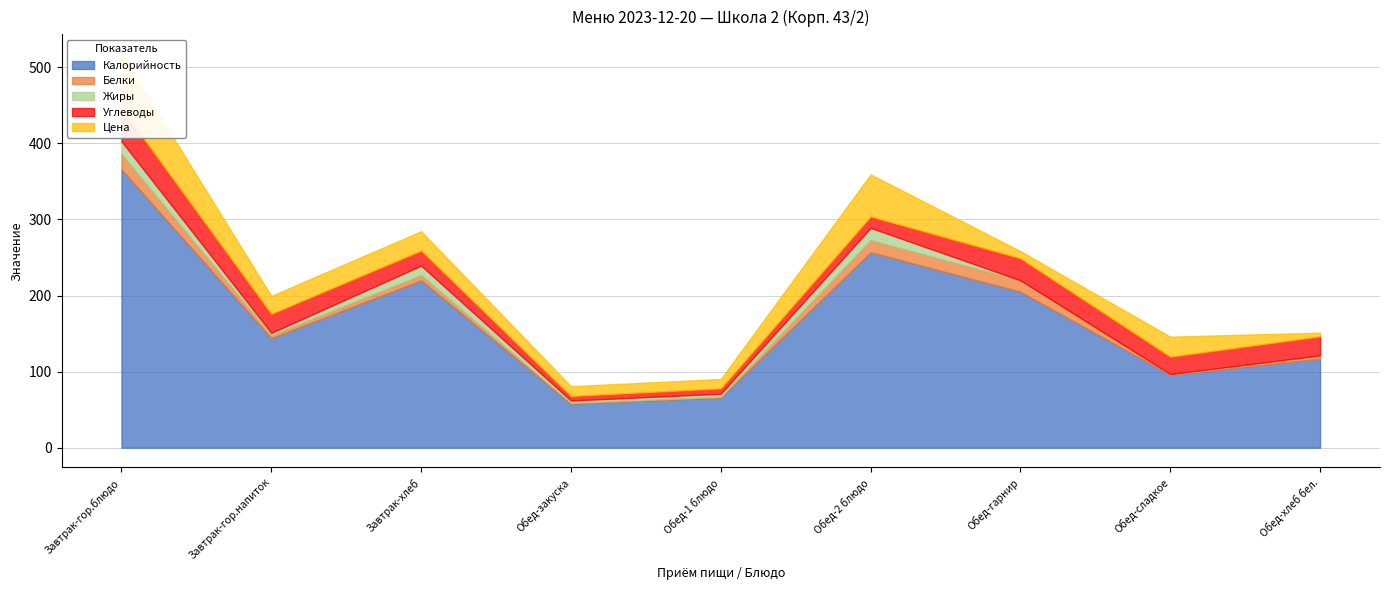

At which label does Калорийность reach its peak?

Завтрак-гор.блюдо